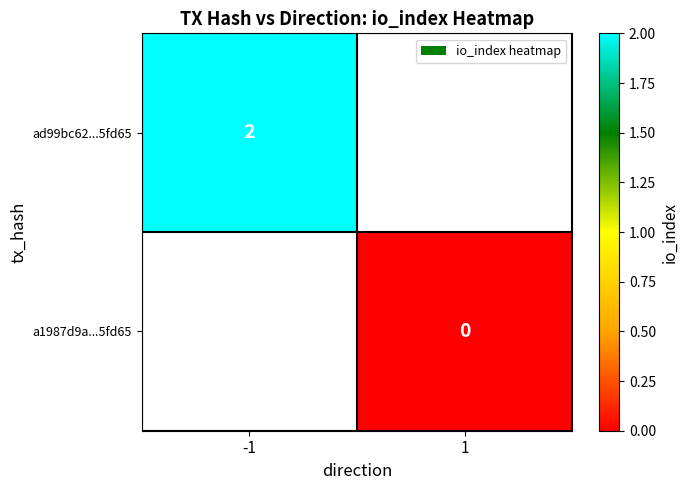

The value of ad99bc62...5fd65 at -1 is 1.2. True or false?

False